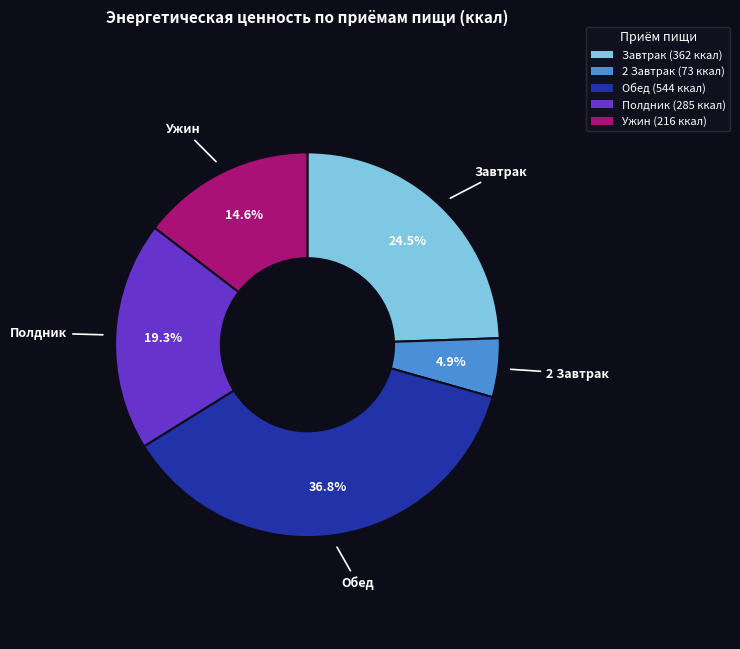

Is 2 Завтрак the majority of the pie?

No